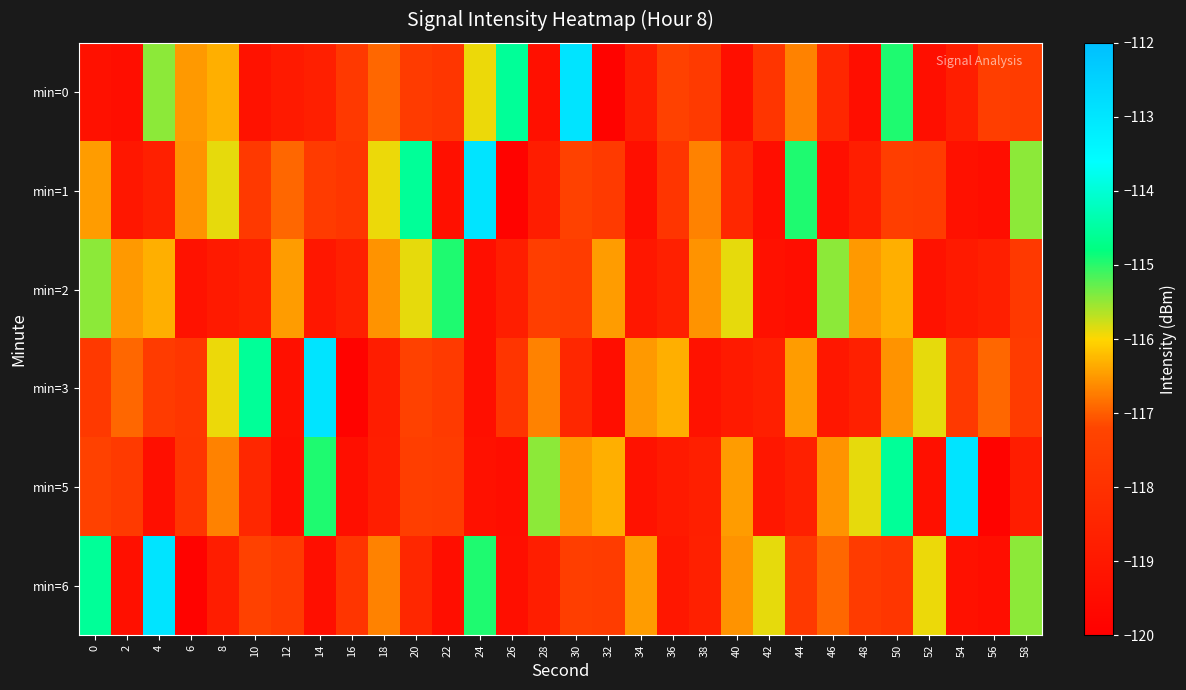

List the series in order of their peak value, lowest first.

min=2, min=0, min=1, min=3, min=5, min=6